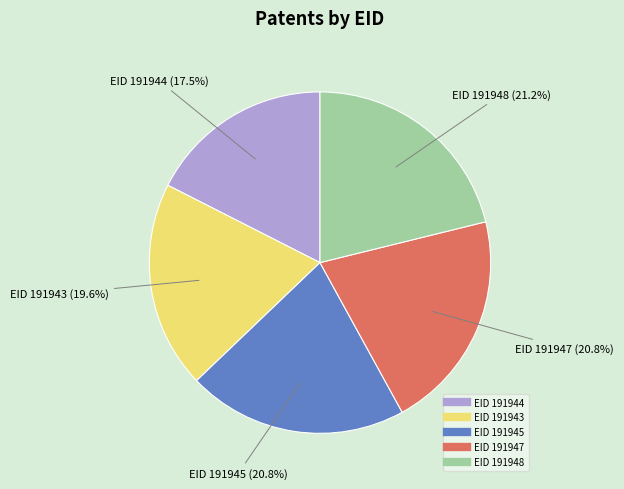

Does any single category account for the majority?

No